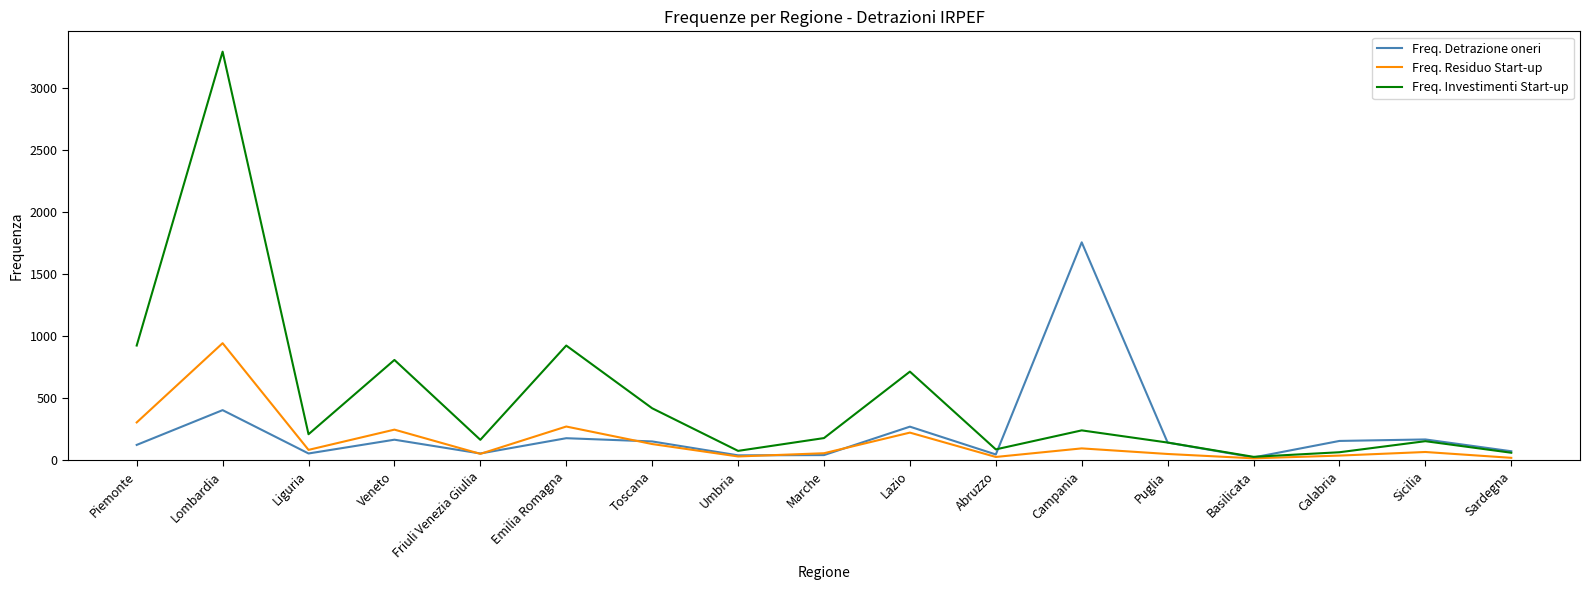

What are all the series names shown in the legend?

Freq. Detrazione oneri, Freq. Residuo Start-up, Freq. Investimenti Start-up